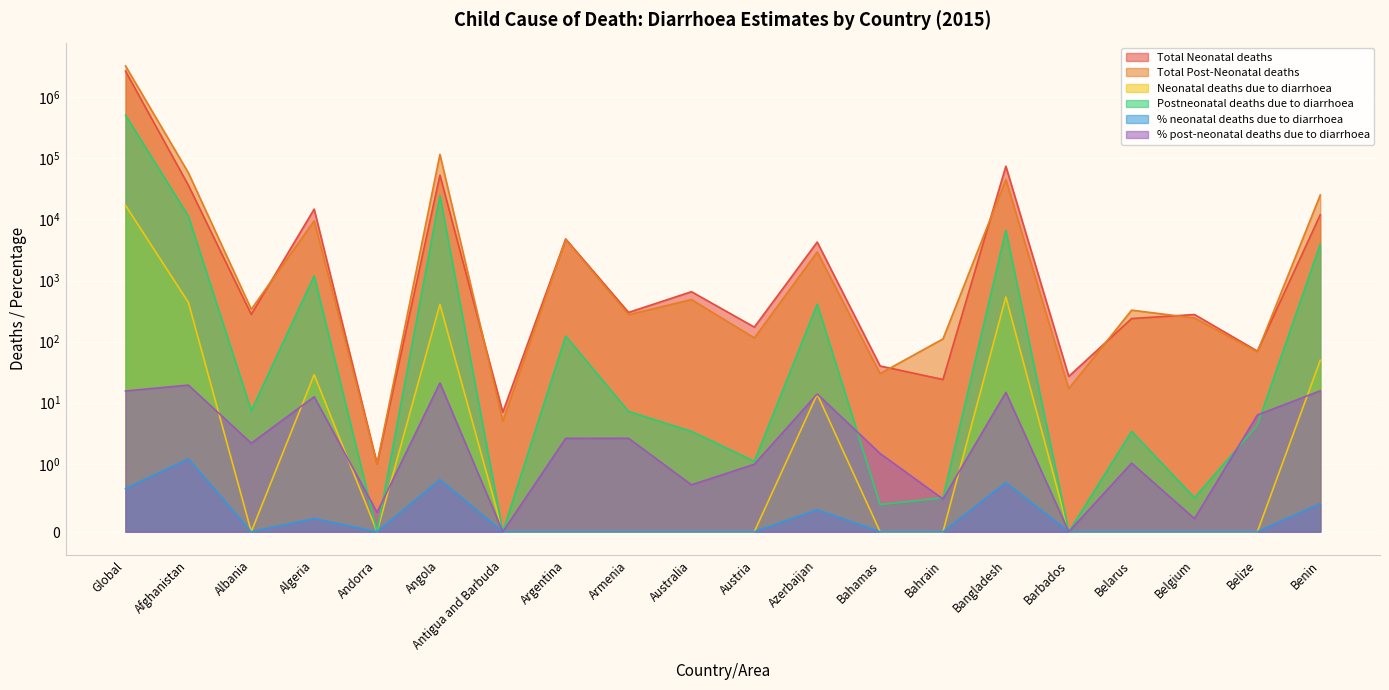

List the labels in order of Total Neonatal deaths value, smallest first.

Andorra, Antigua and Barbuda, Bahrain, Barbados, Bahamas, Belize, Austria, Belarus, Belgium, Albania, Armenia, Australia, Azerbaijan, Argentina, Benin, Algeria, Afghanistan, Angola, Bangladesh, Global